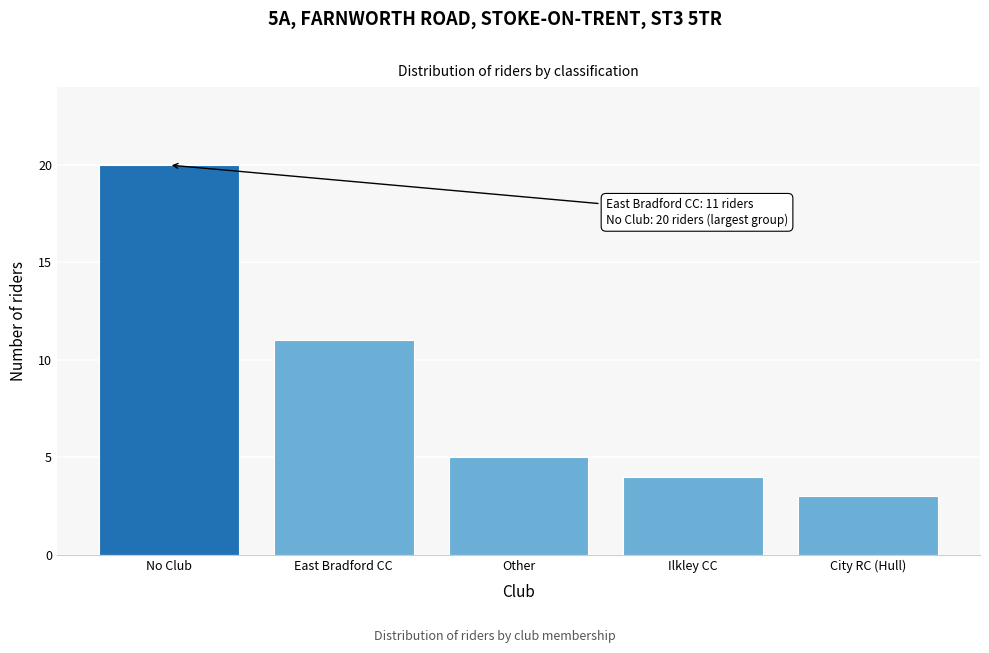

Reading left to right, transcribe all the data shown in this chart.

20	11	5	4	3